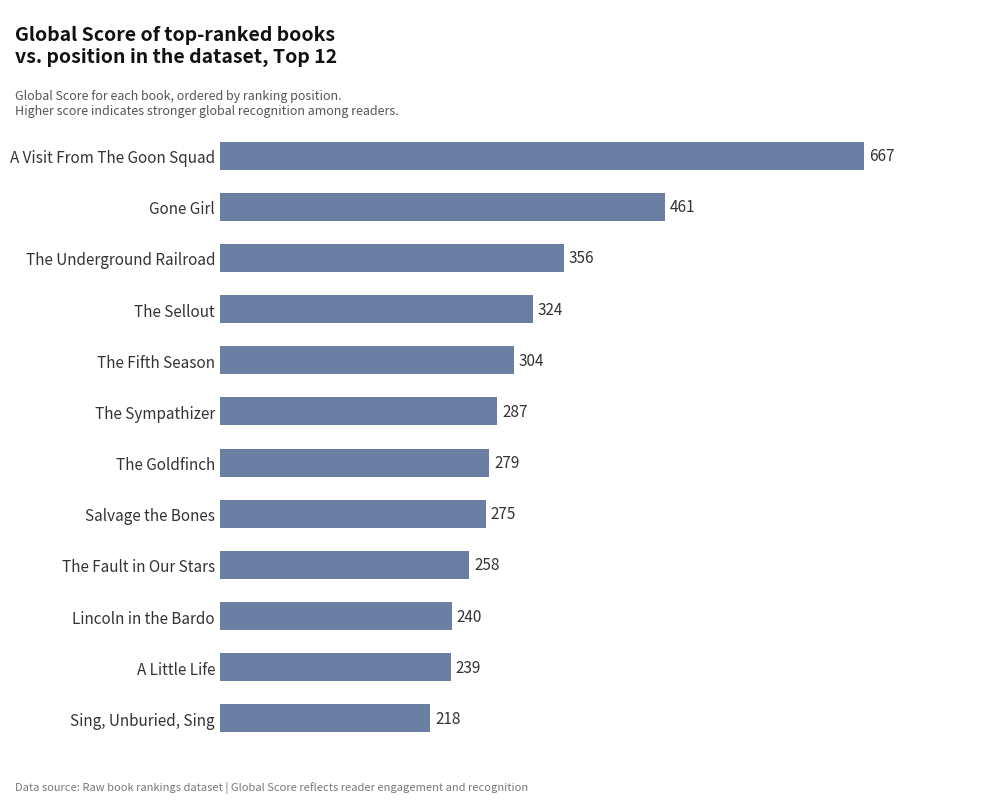

Reading bottom to top, list all the values displayed in this chart.

218	239	240	258	275	279	287	304	324	356	461	667